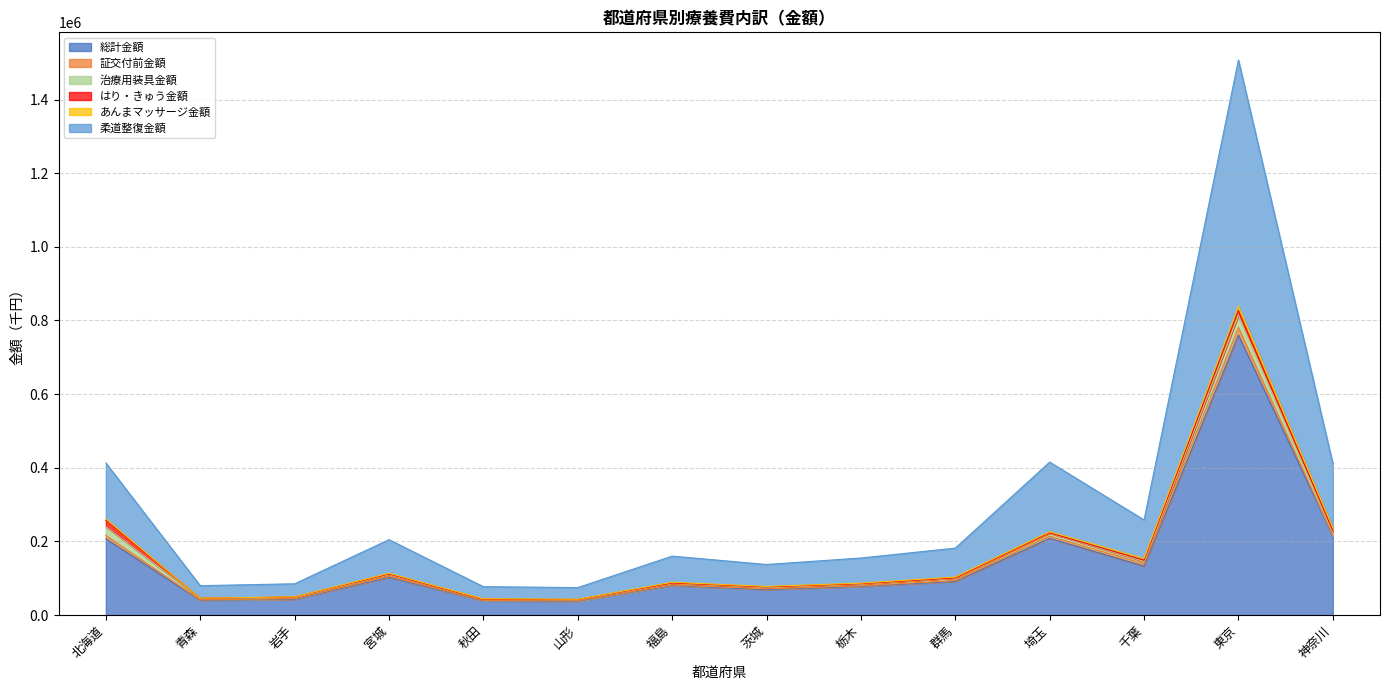

What is the label of the 14th point from the right?

北海道